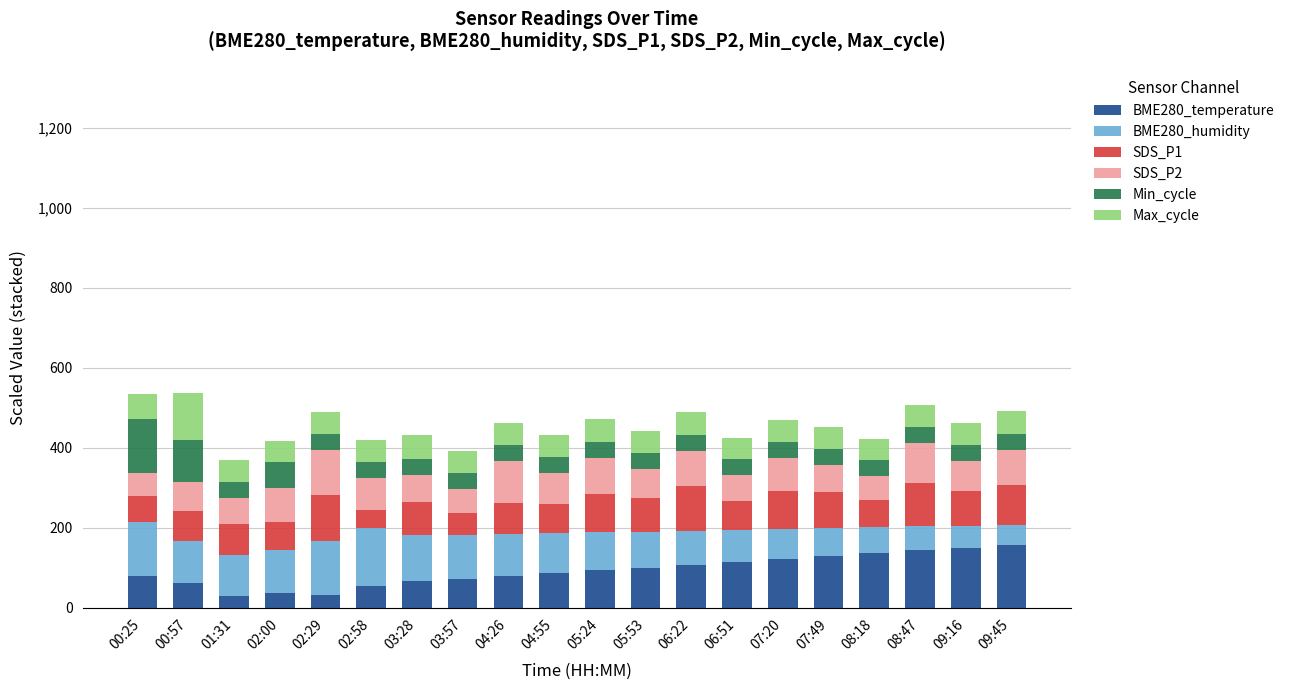

What is the maximum value for BME280_temperature?

157.1